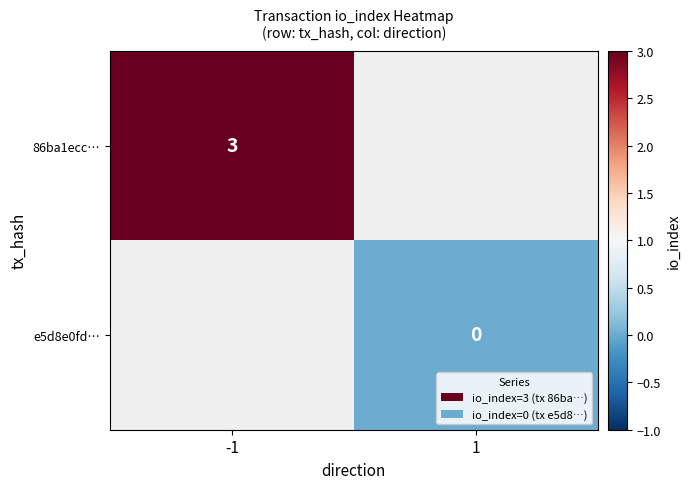

The 86ba1ecc… series shows 3 at -1. True or false?

True